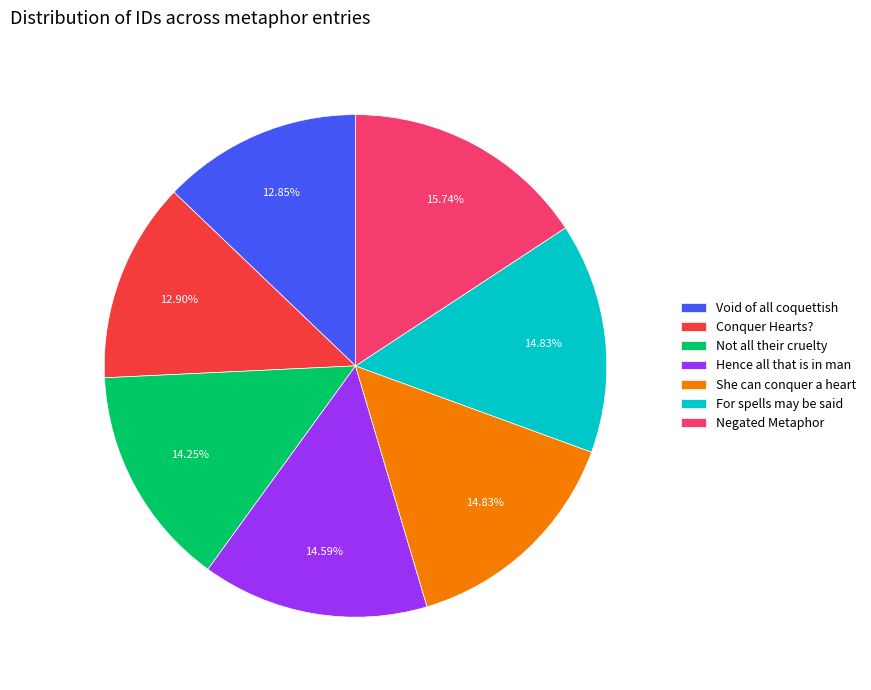

To the nearest percent, what percentage of the pie is She can conquer a heart?

15%